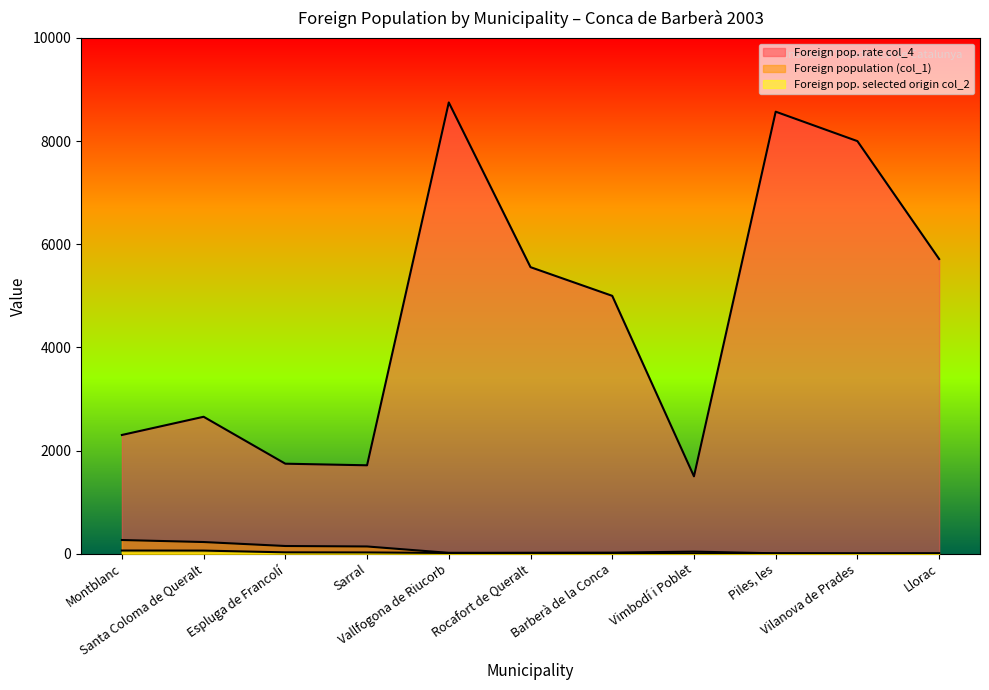

Rank the series by their maximum value, from lowest to highest.

Foreign pop. selected origin col_2, Foreign population (col_1), Foreign pop. rate col_4